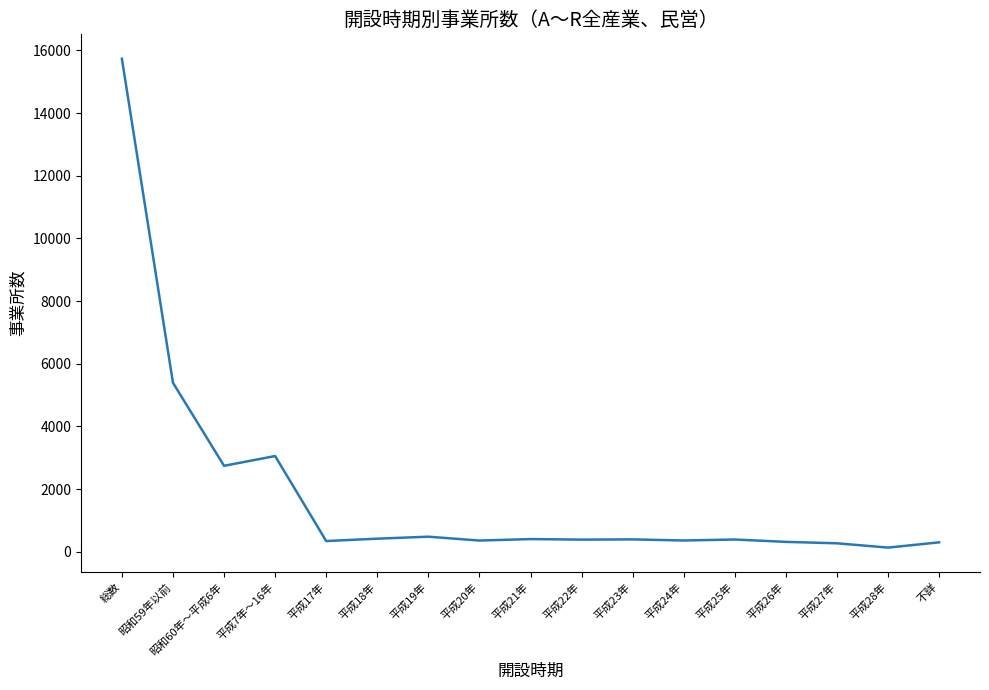

Where is the first local minimum?

昭和60年～平成6年